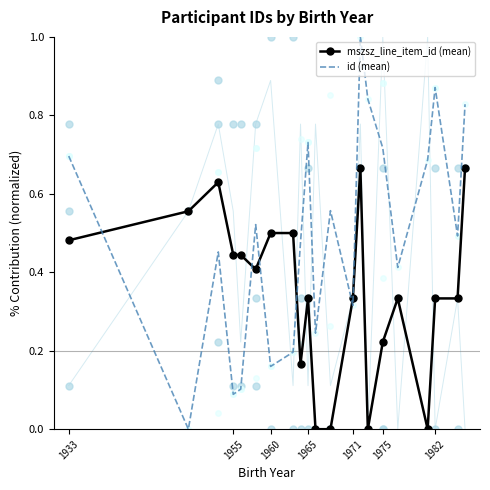

True or false: mszsz_line_item_id (mean) and id (mean) cross at least once.

True